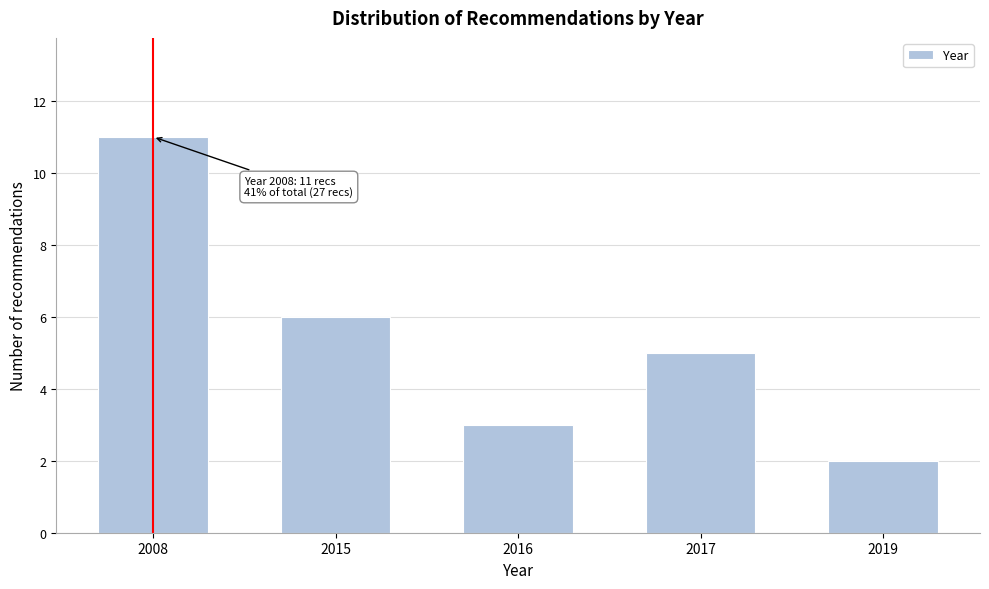

Reading left to right, extract all data points from this chart.

2008=11	2015=6	2016=3	2017=5	2019=2